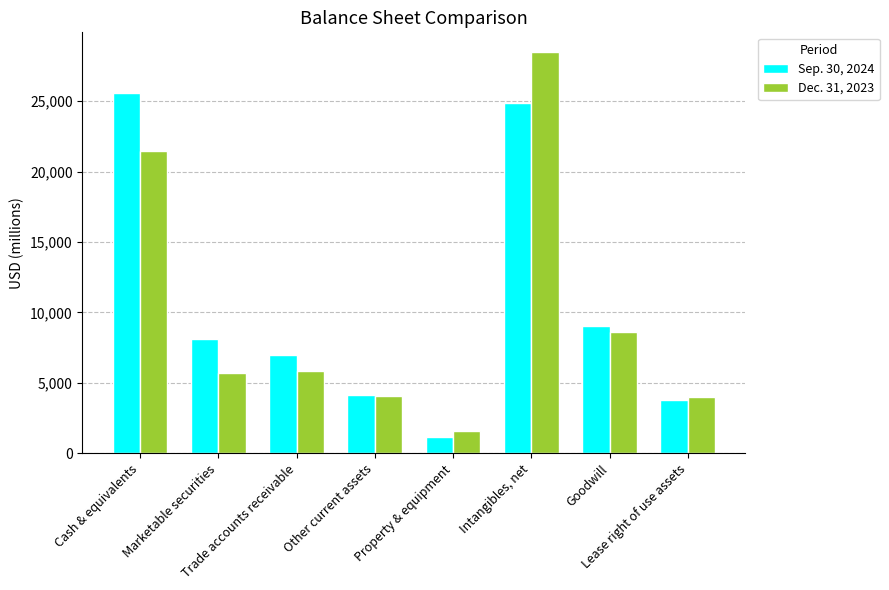

What is the sum of all Sep. 30, 2024 values?

83571